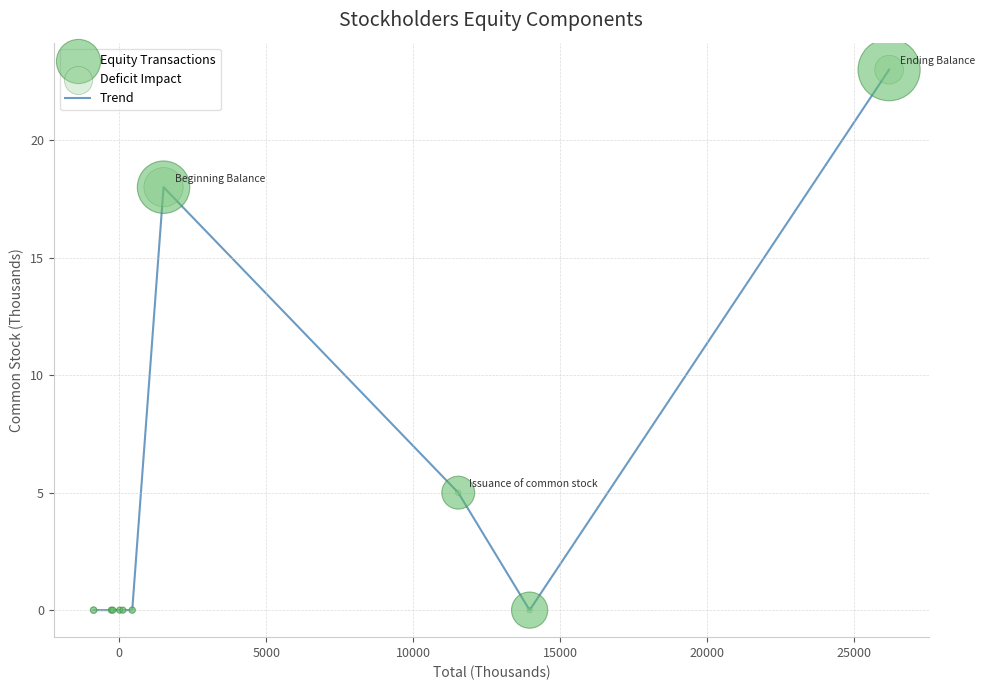

What is the greatest value displayed?

23